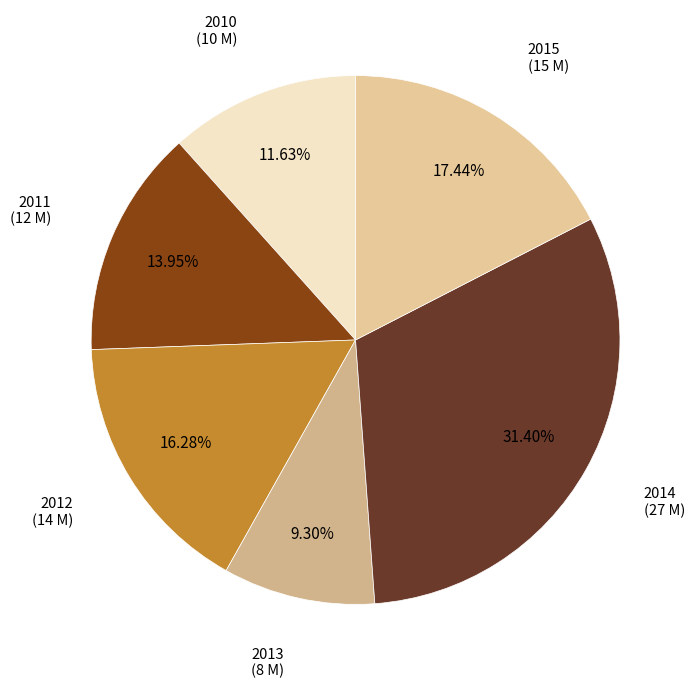

To the nearest percent, what is the average slice percentage?

17%